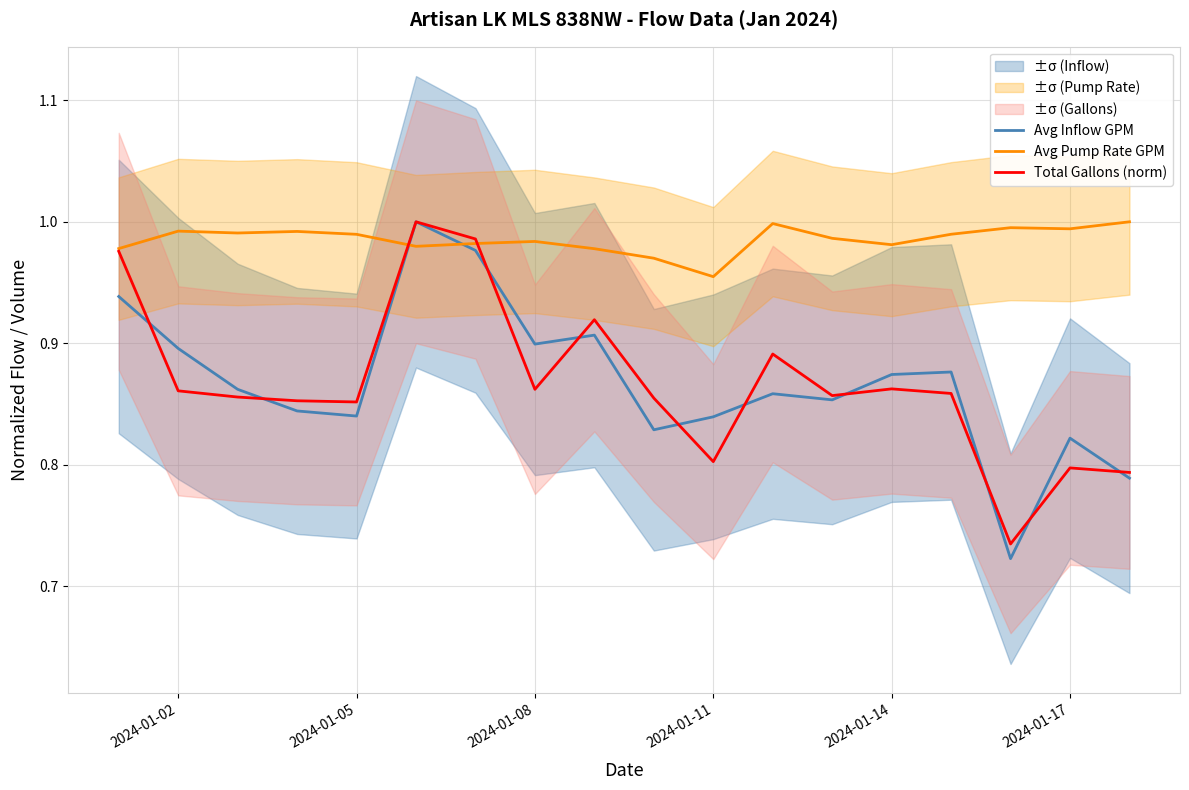

At how many categories does at least one series exceed 0?

18